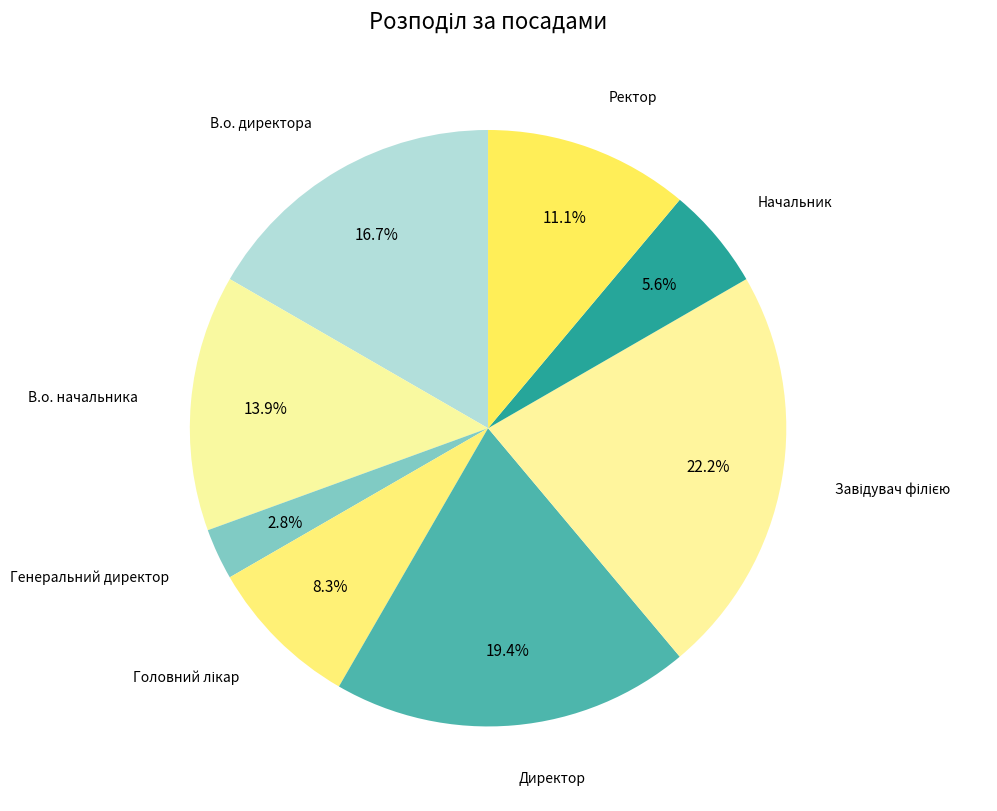

Count the number of slices in the pie.

8